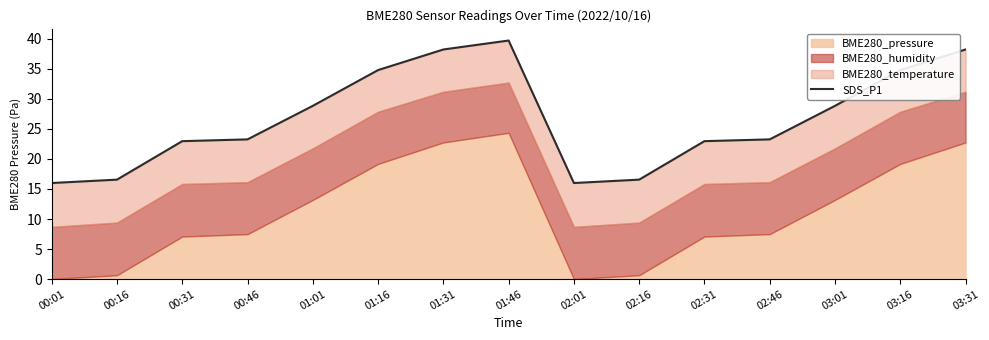

What is the difference between the second highest and minimum values?

22.2